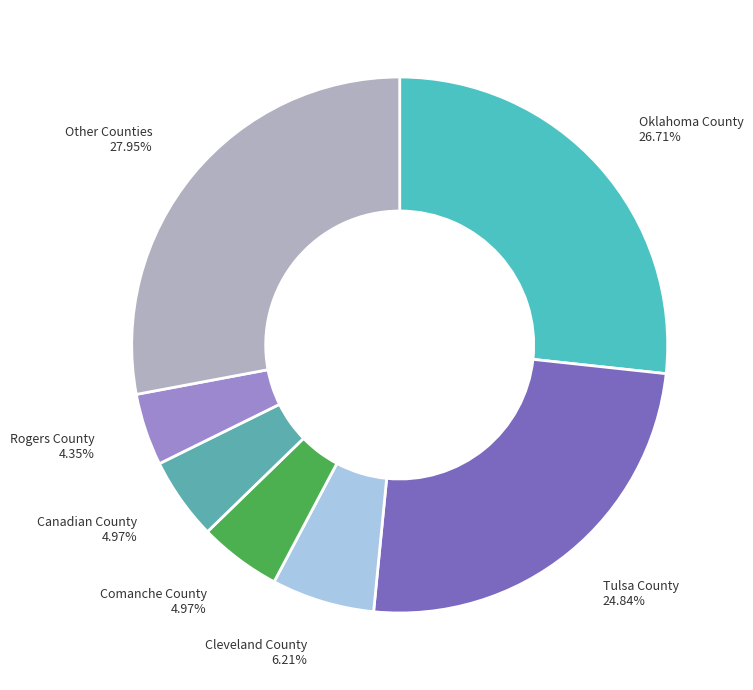

Is there a majority slice in this chart?

No